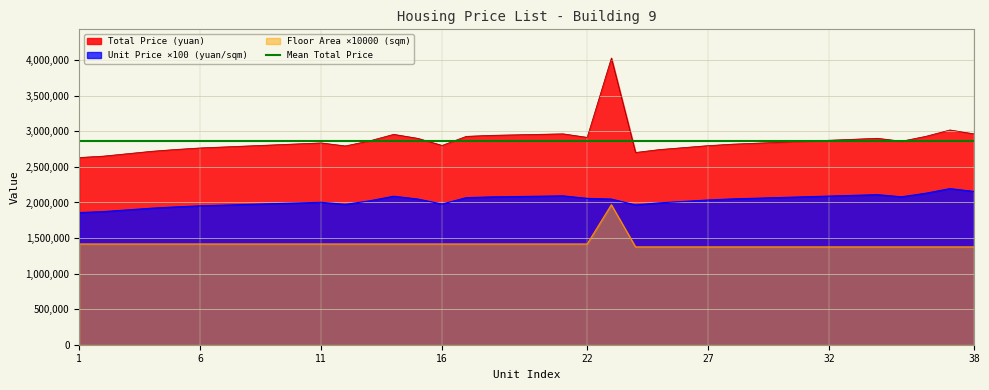

How many values in the Total Price (yuan) series exceed 2847836?

19